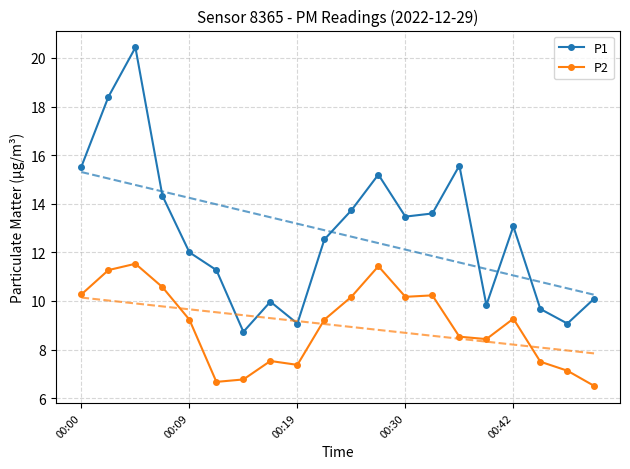

How many lines are shown in the chart?

2